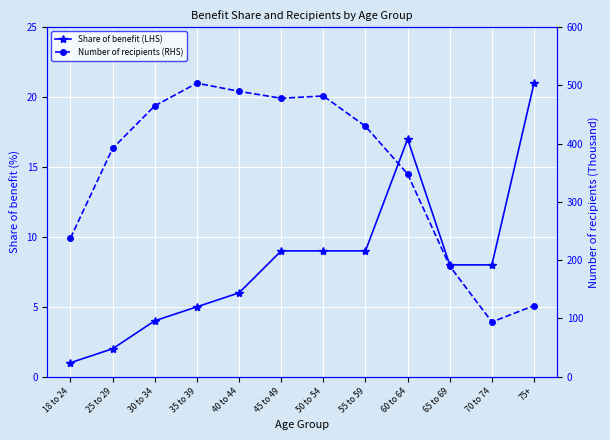

Reading left to right, extract all data points from this chart.

Share of benefit (LHS): 1	2	4	5	6	9	9	9	17	8	8	21
Number of recipients (RHS): 238	392	465	504	490	478	482	430	348	190	94	122